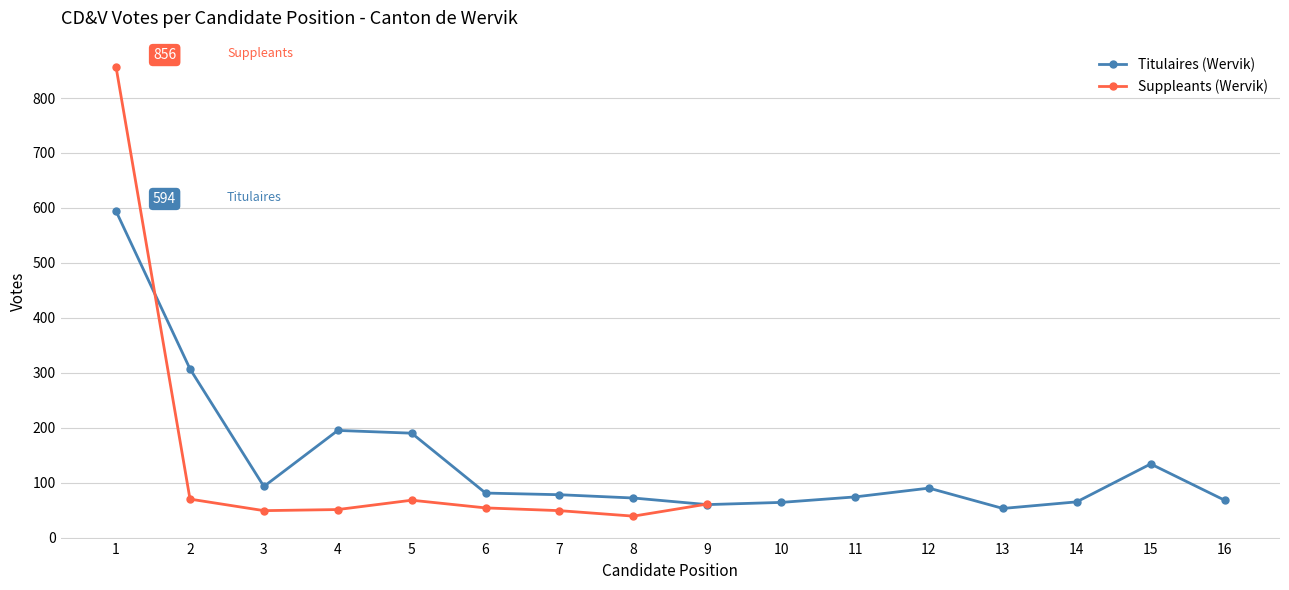

Where is the first local minimum for Titulaires (Wervik)?

3